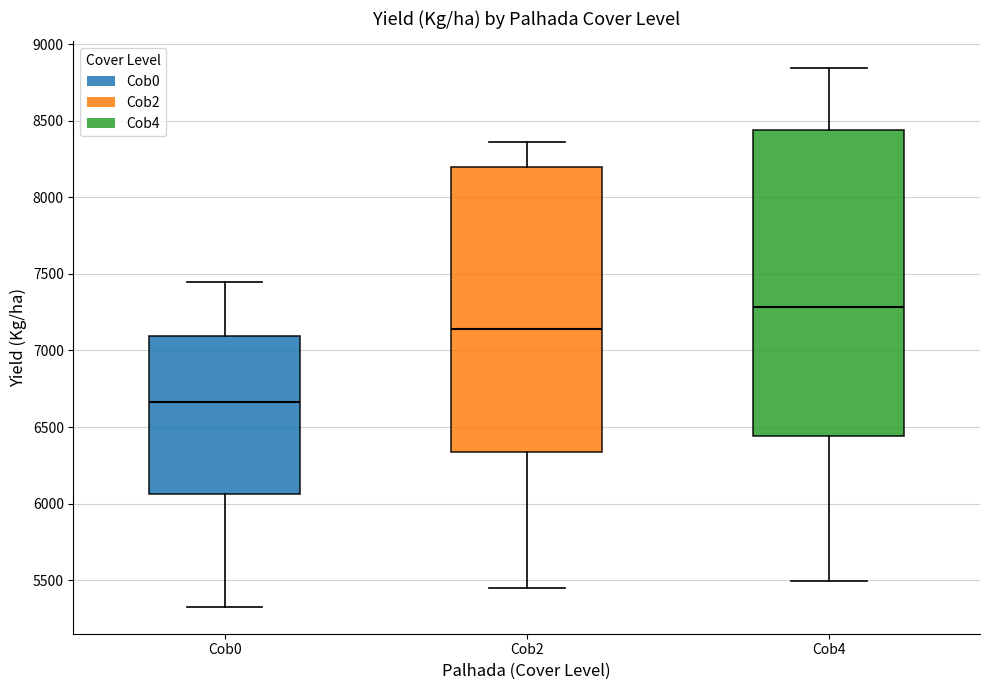

Which box is the tallest, from its lower edge to its upper edge?

Cob4